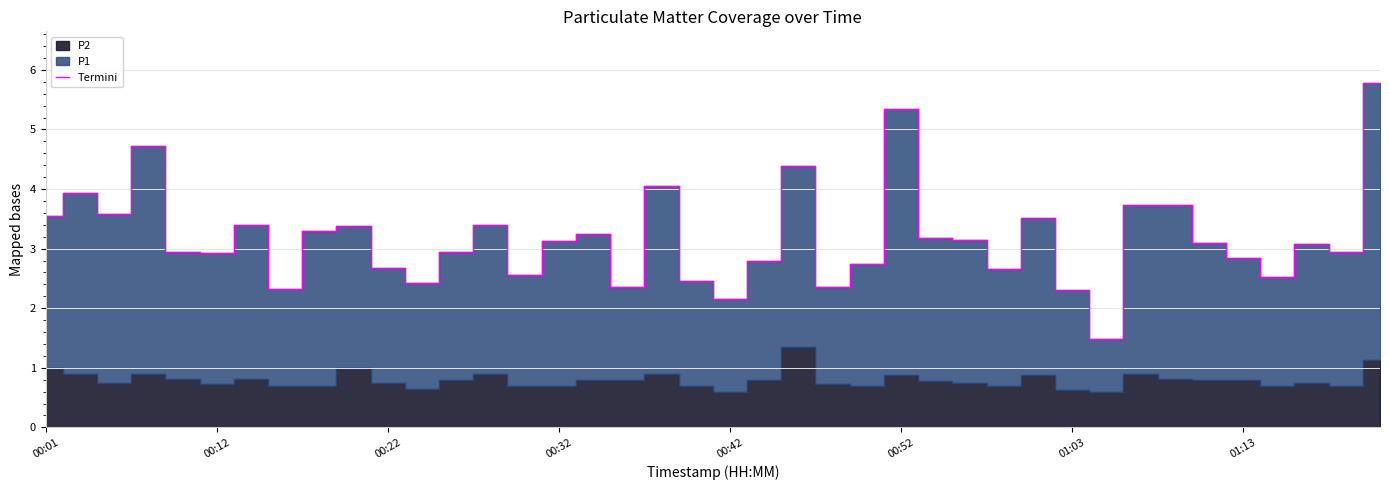

True or false: Termini has a value of 2.9 at 00:12.

True